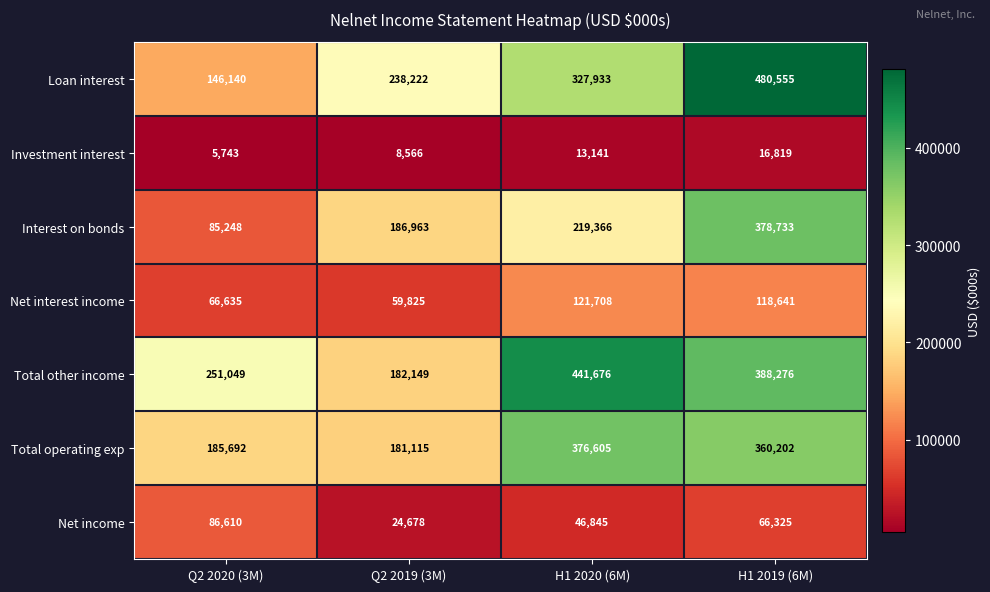

True or false: Net income has a value of 31920 at H1 2020 (6M).

False